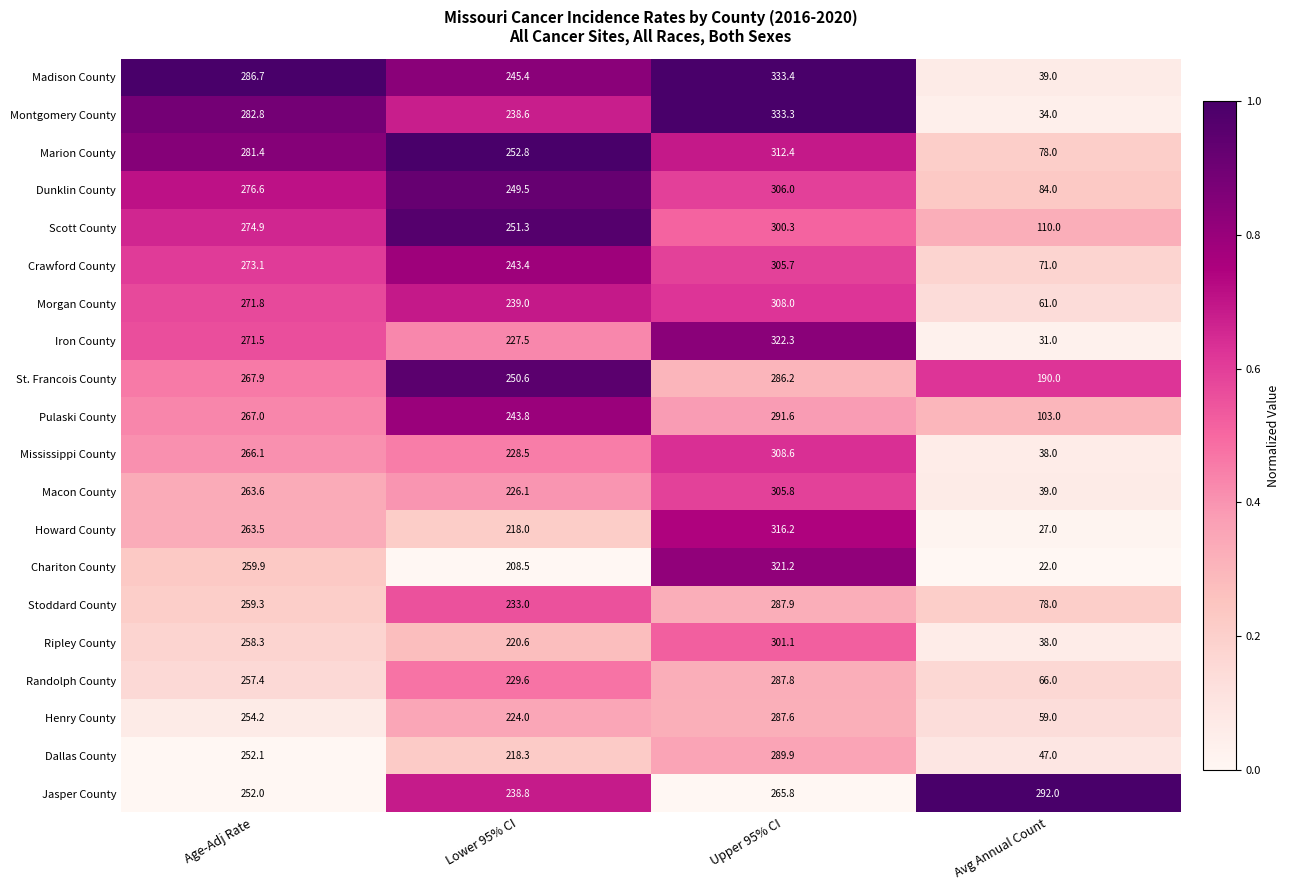

Which category has the lowest value in the Scott County series?

Avg Annual Count